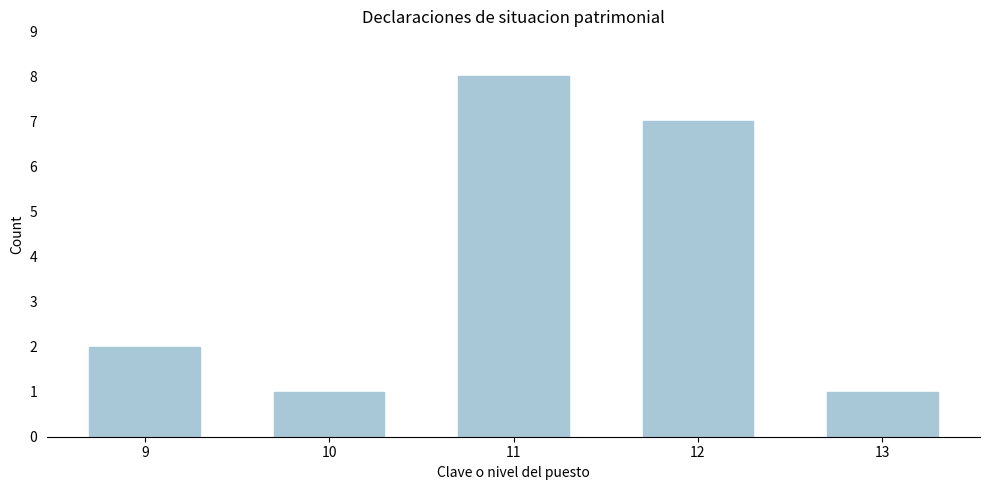

Reading left to right, what are all the values shown in this chart?

9=2	10=1	11=8	12=7	13=1